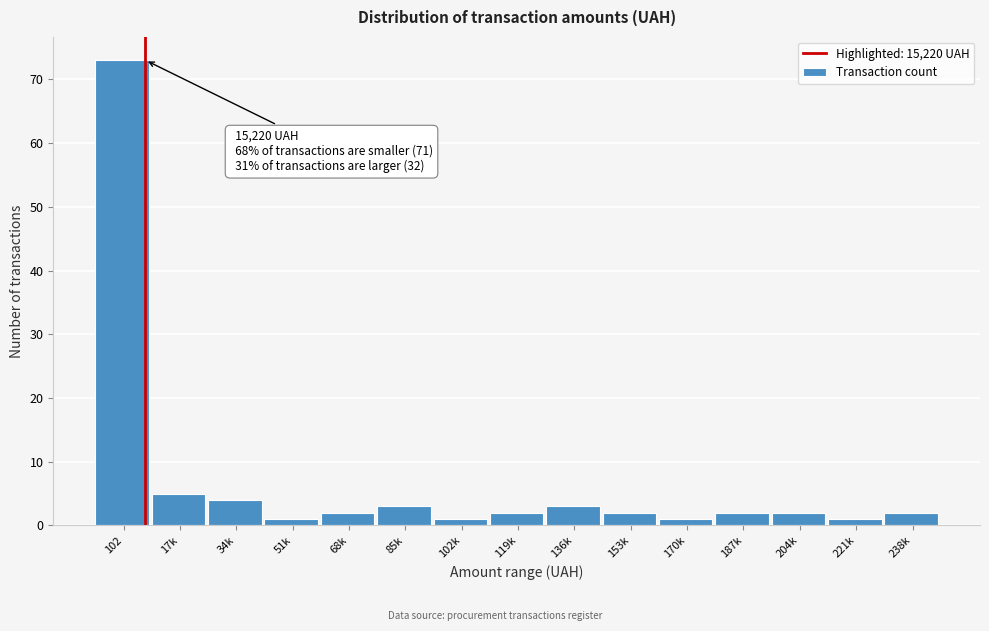

Reading left to right, list all the values displayed in this chart.

73	5	4	1	2	3	1	2	3	2	1	2	2	1	2